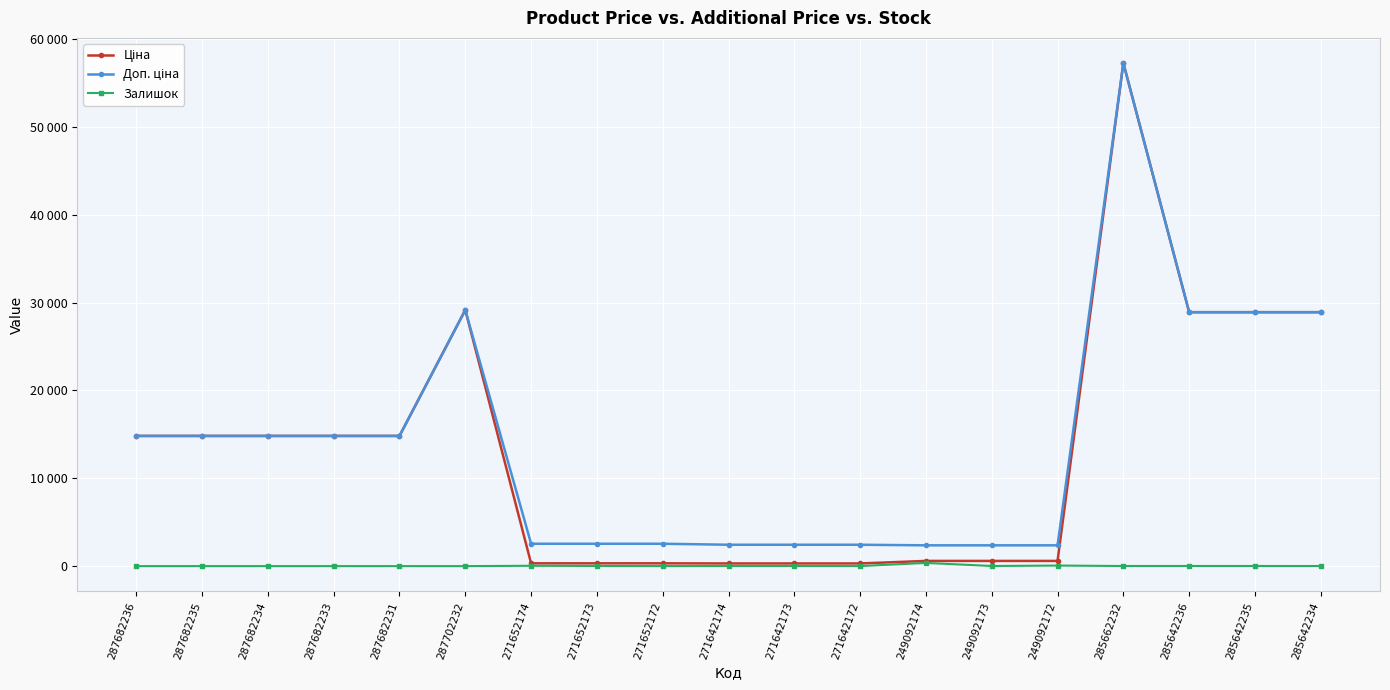

Is this an area chart (filled region under the line)?

No